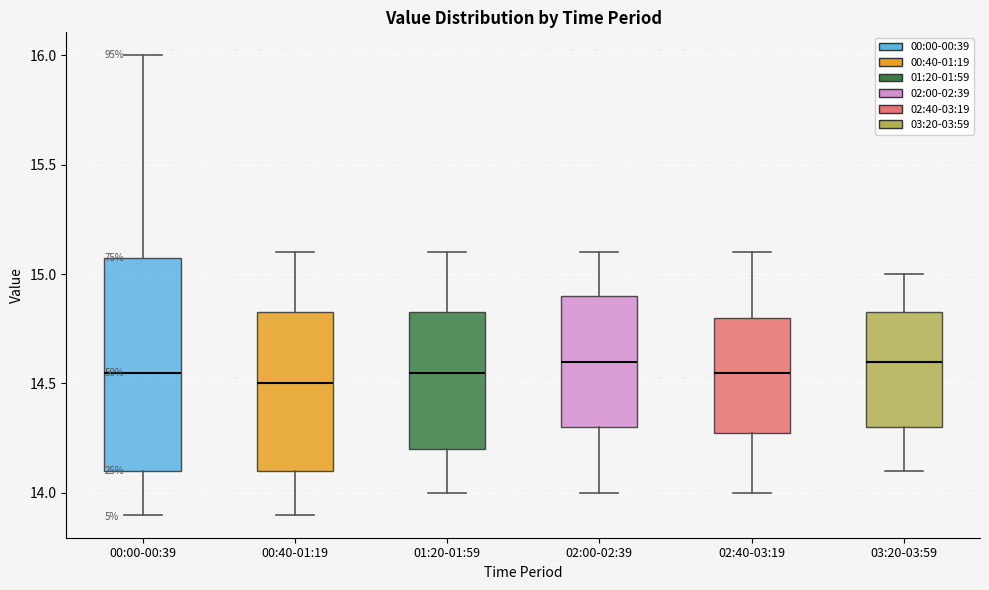

Where is the upper edge of the box for 03:20-03:59 on the y-axis? The values are not printed on the chart, so give them approximately, as read against the axis.

14.85